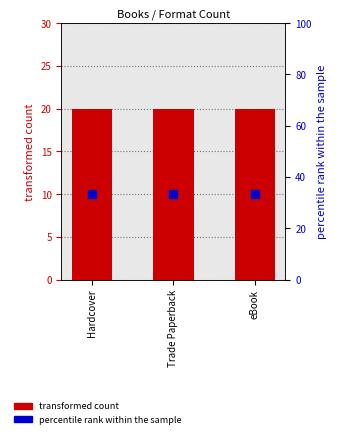

Between Trade Paperback and eBook, which series saw the biggest shift?

transformed count